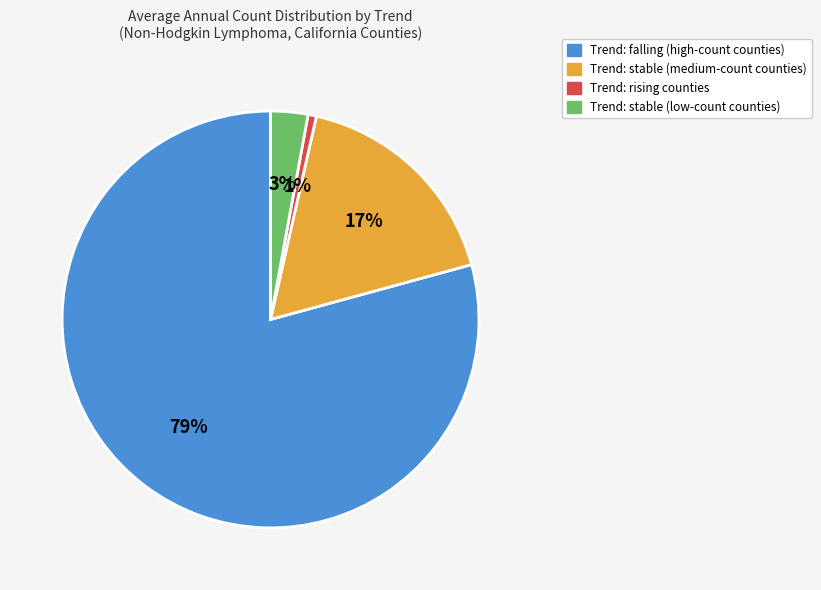

What is the majority slice?

Trend: falling (high-count counties)